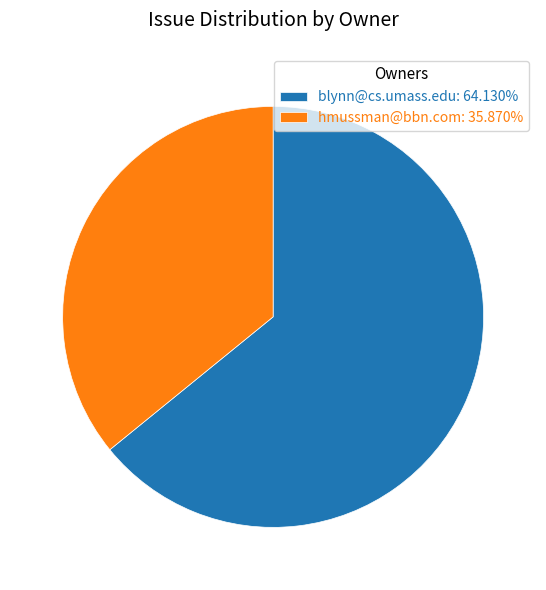

Is there any slice that represents more than half of the pie?

Yes